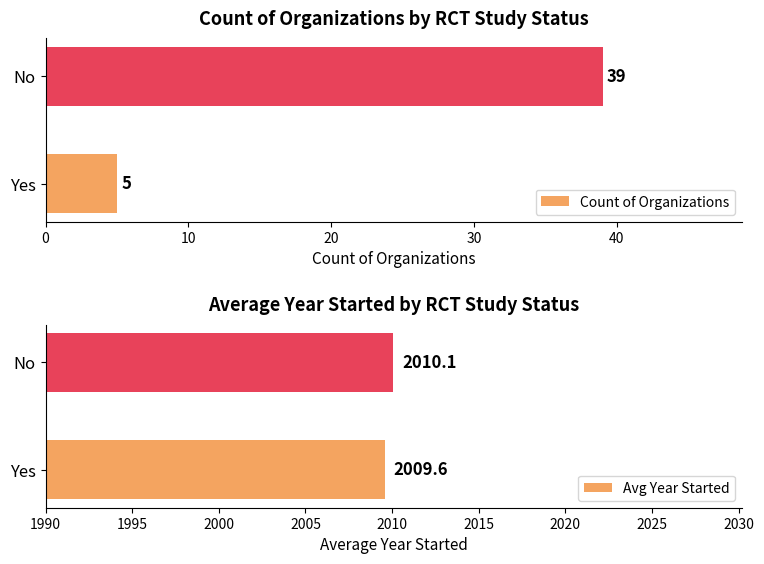

What is the value of the Avg Year Started bar at the 1st from the left?

2009.6